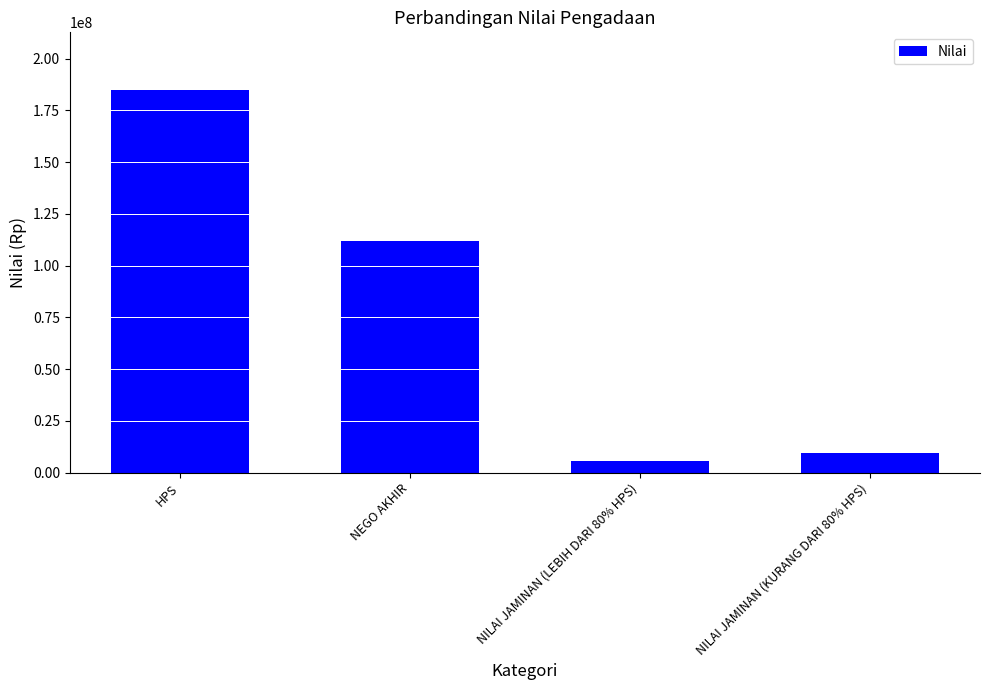

What is the change in value from HPS to NILAI JAMINAN (KURANG DARI 80% HPS)?

-175769000